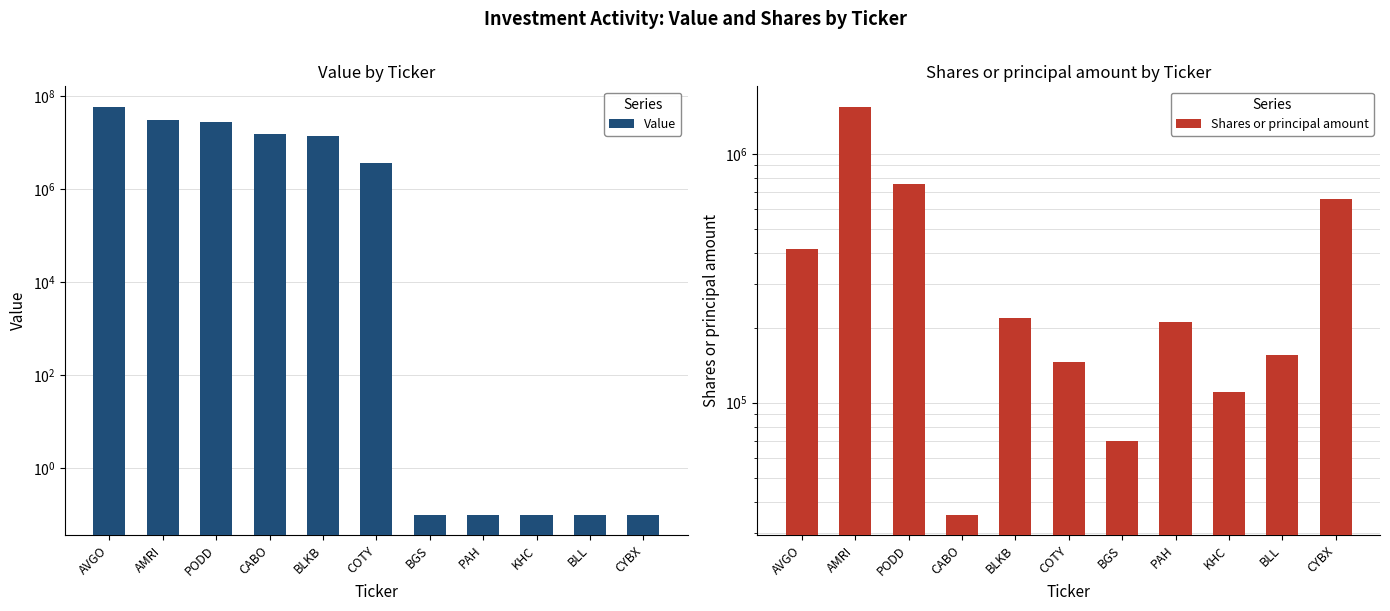

How many data points in Shares or principal amount are less than 210000?

5